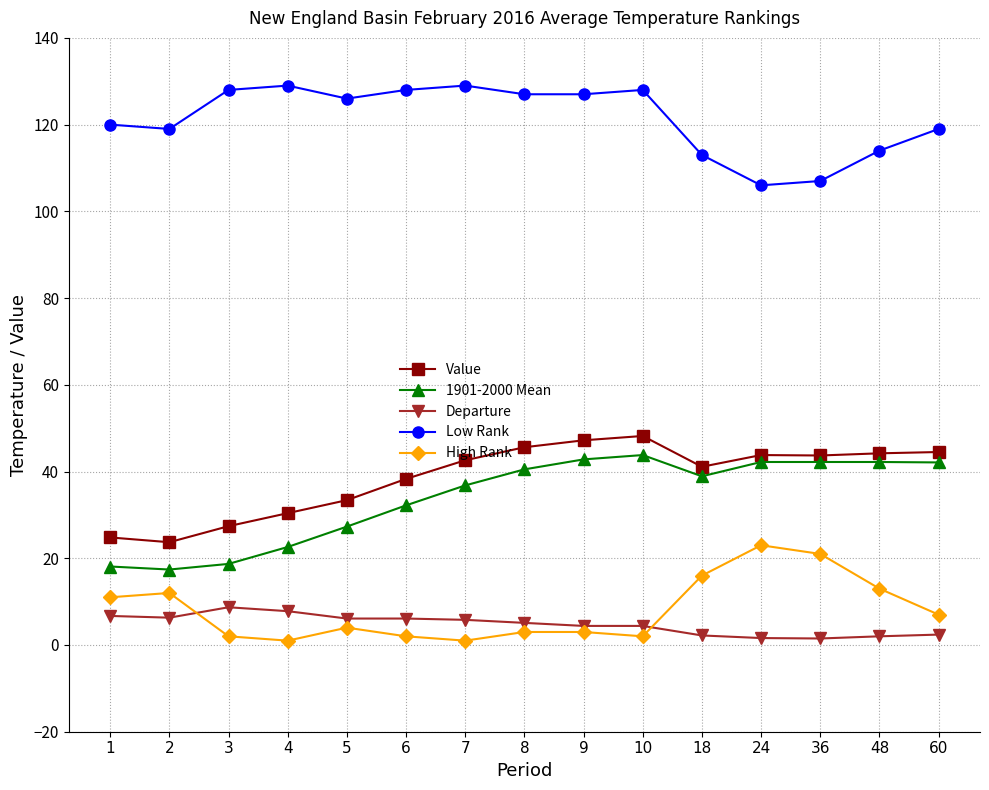

True or false: 1901-2000 Mean has a value of 18.7 at 3.

True